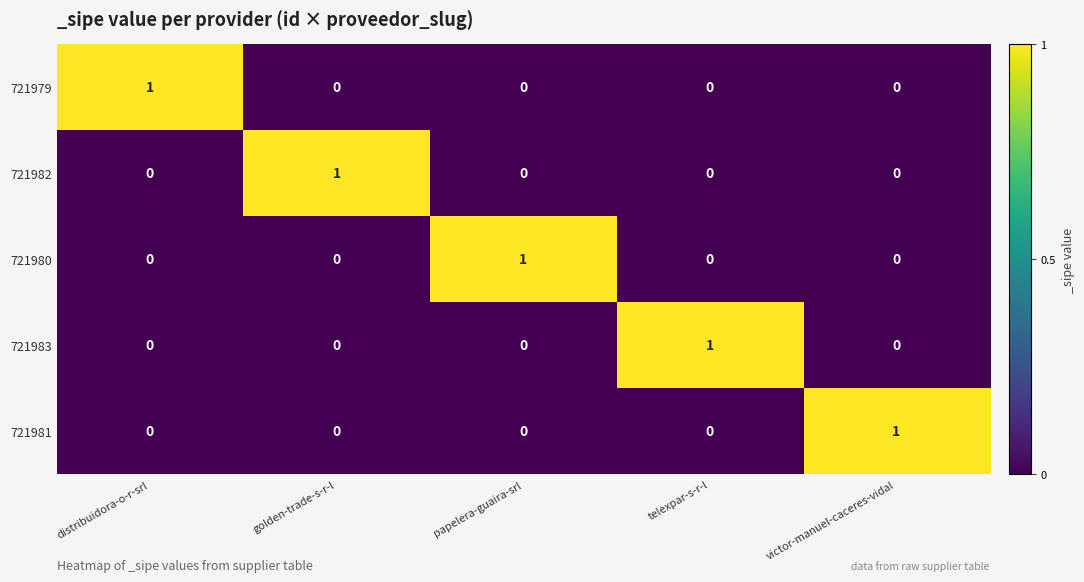

What is the difference between the highest and lowest values at telexpar-s-r-l?

1